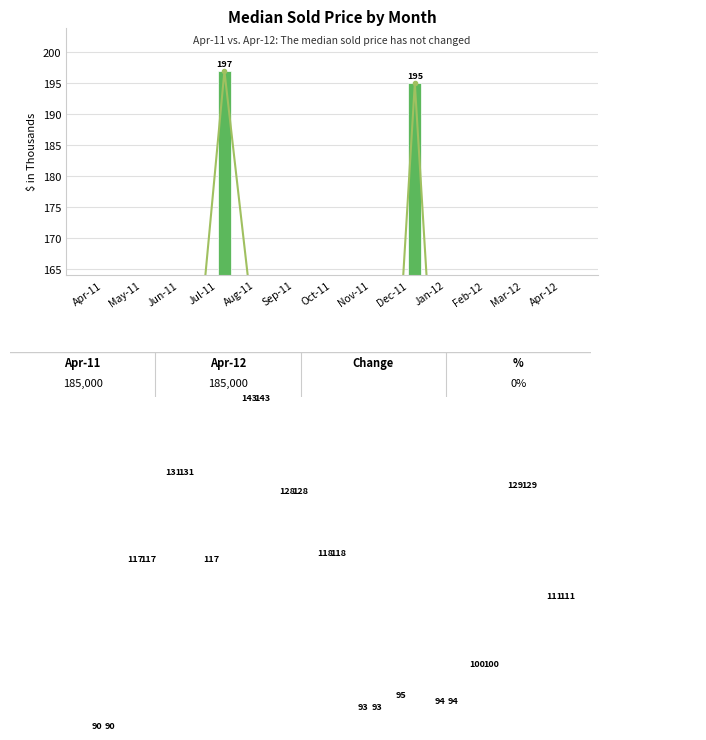

What is the difference between the Apr-11 values at Jan-12 and Aug-11?

49